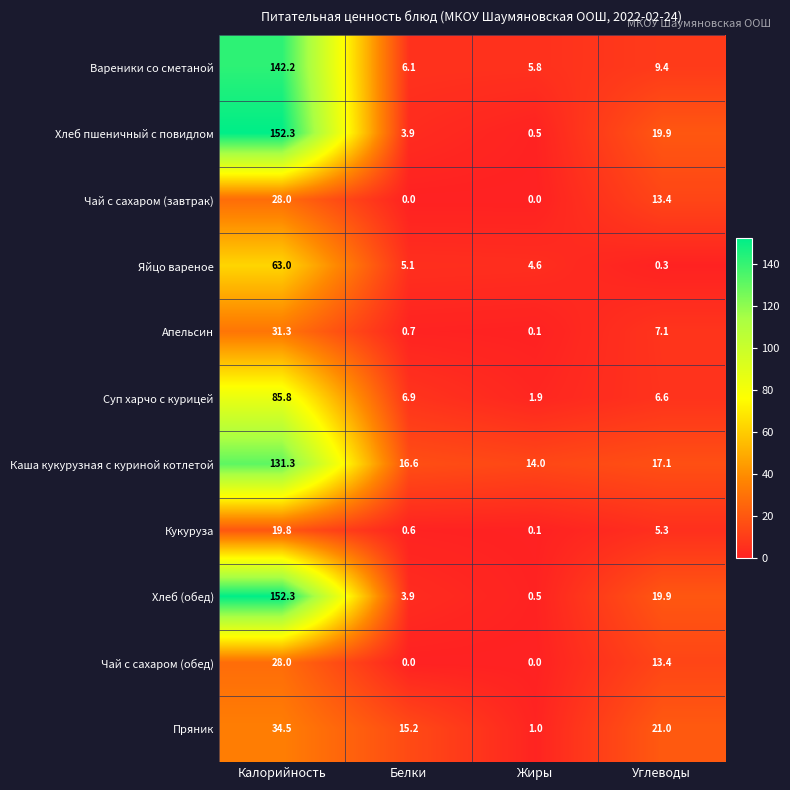

What is the sum of the Яйцо вареное values at Жиры and Белки?

9.7